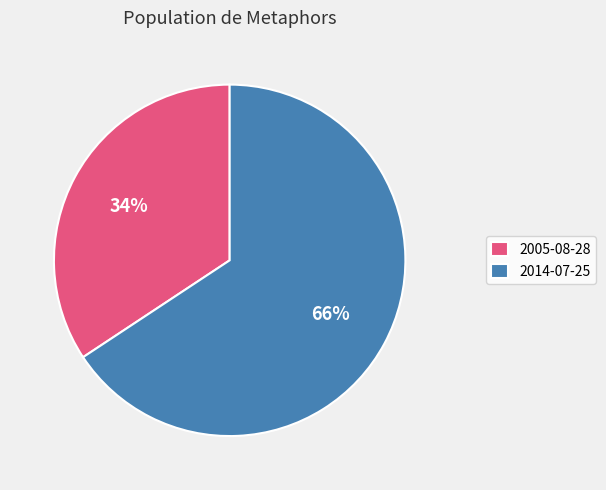

Is the sum of 2014-07-25 and 2005-08-28 greater than half?

Yes